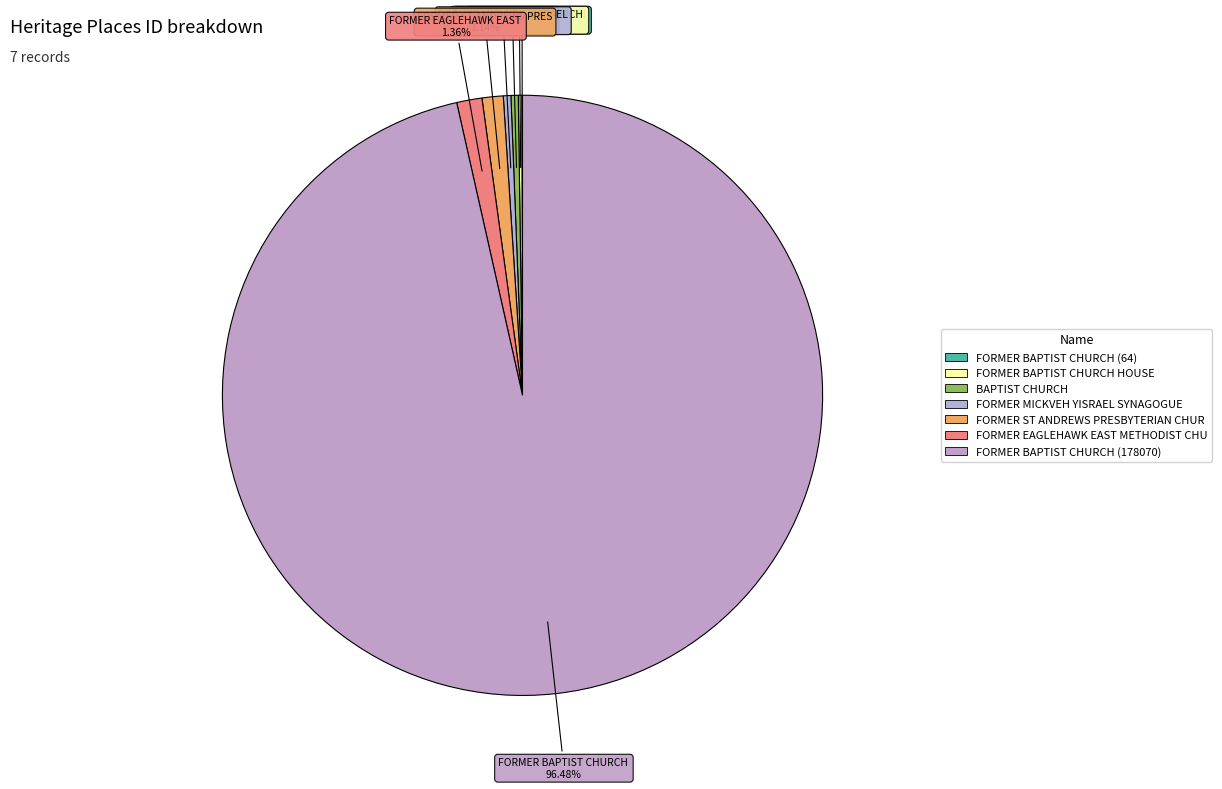

What is the smallest slice in the pie chart?

FORMER BAPTIST CHURCH (64)